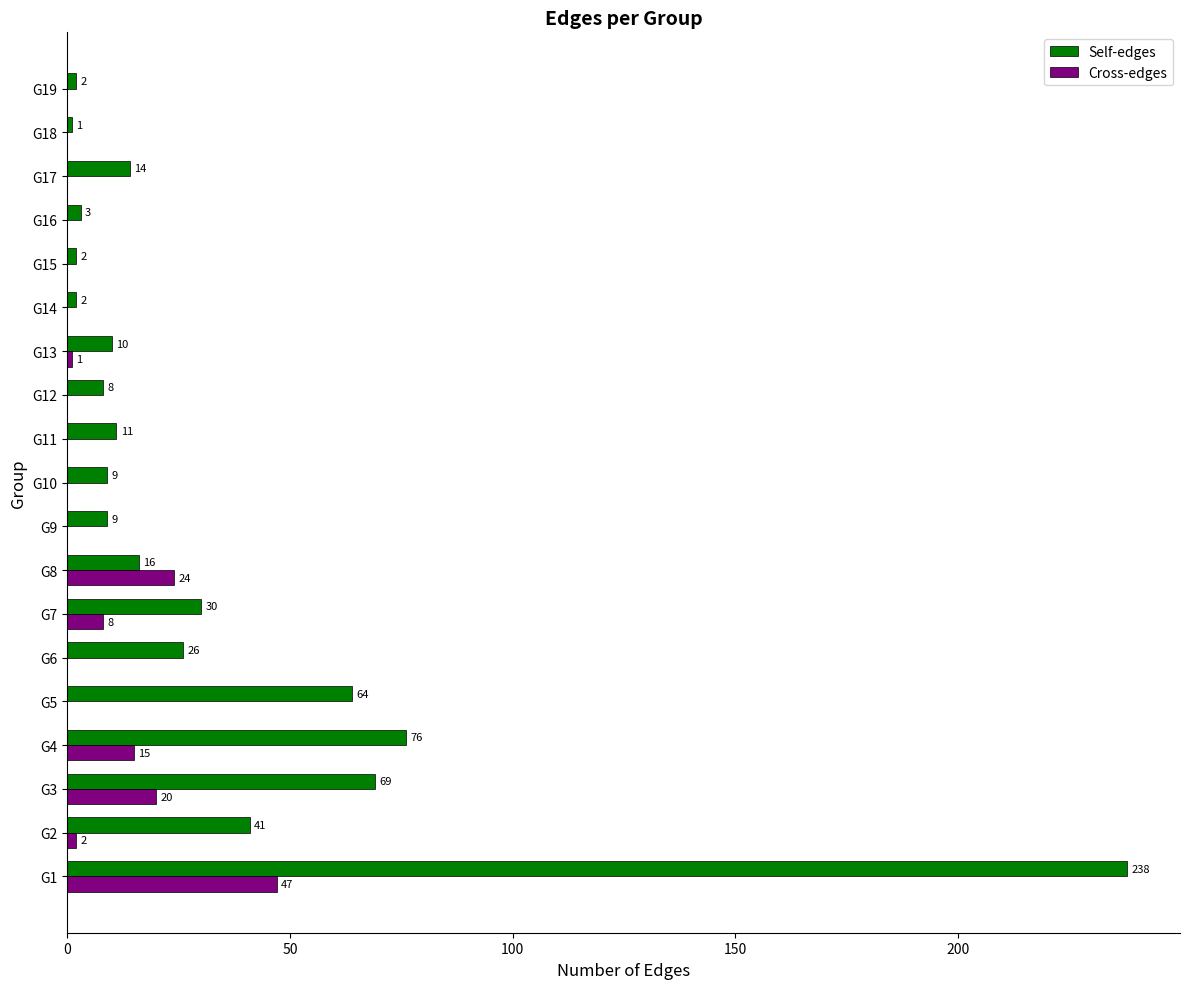

Which series has the largest total across all categories?

Self-edges